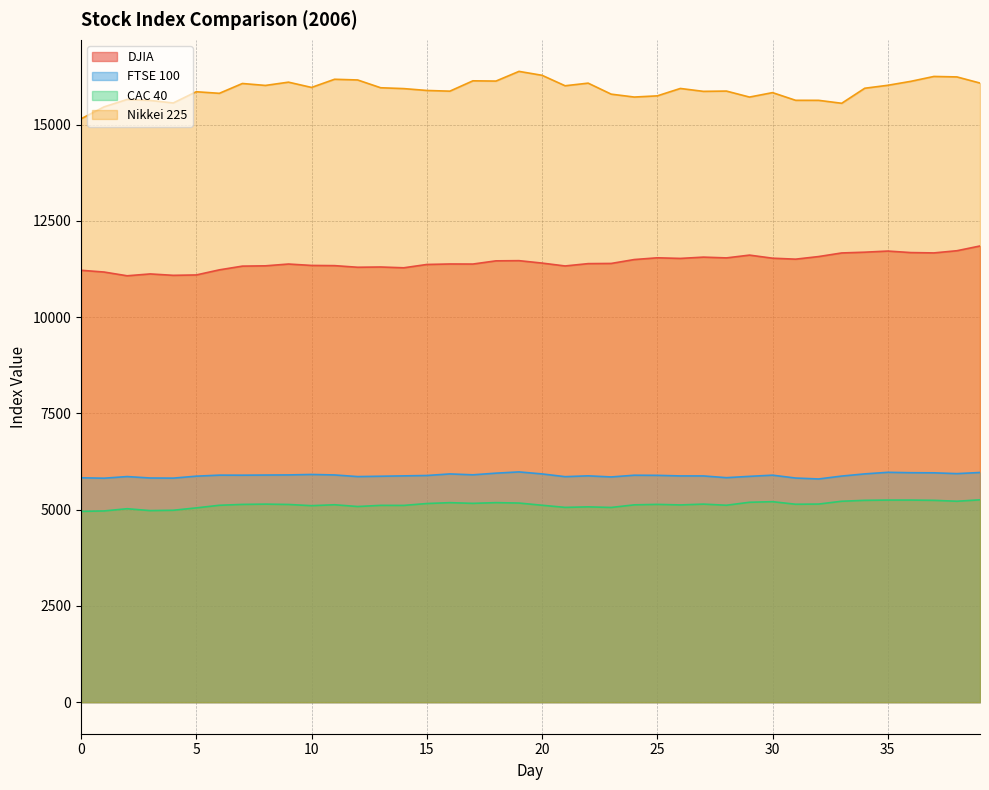

What is the difference between the highest and lowest values at 23?

10736.1